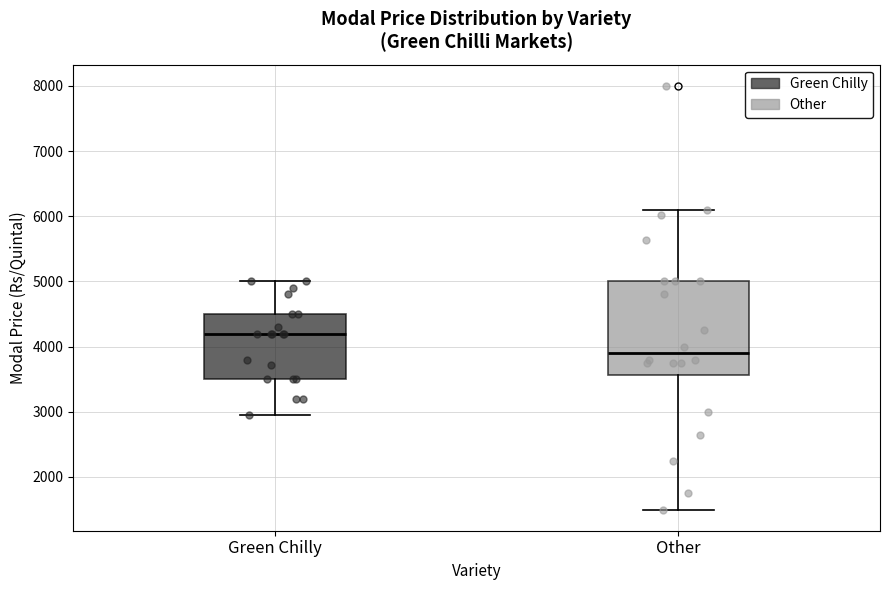

Reading left to right, read every box against the y-axis: the position of its median line, the range the box covers, and the ends of its whiskers. The values are not printed on the chart, so give them approximately, as read against the axis.

Green Chilly: median 4200, box 3500 to 4500, whiskers 3000 to 5000
Other: median 3900, box 3600 to 5000, whiskers 1500 to 6100